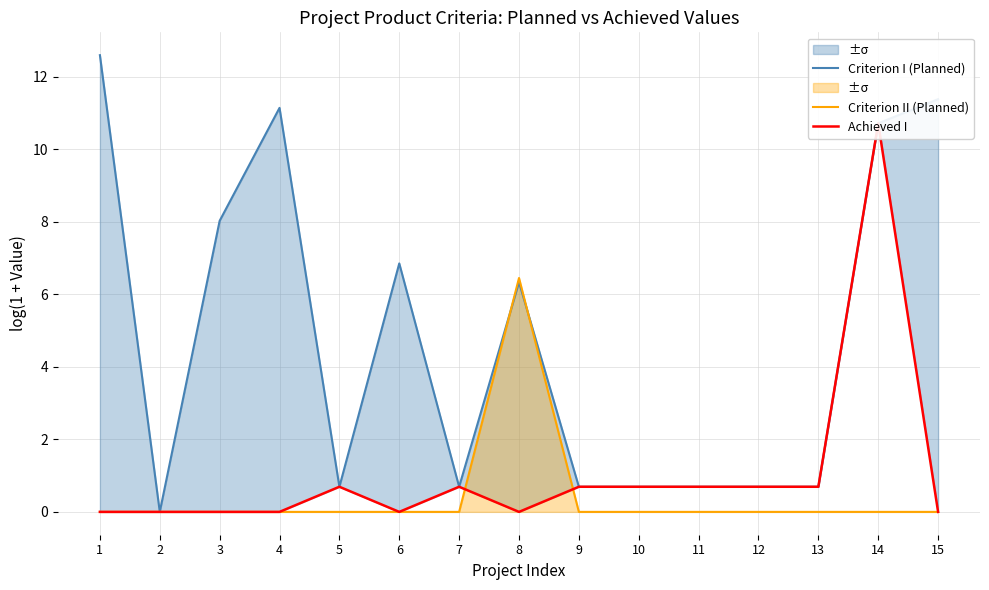

What is the sum of all Criterion I (Planned) values?

71.9